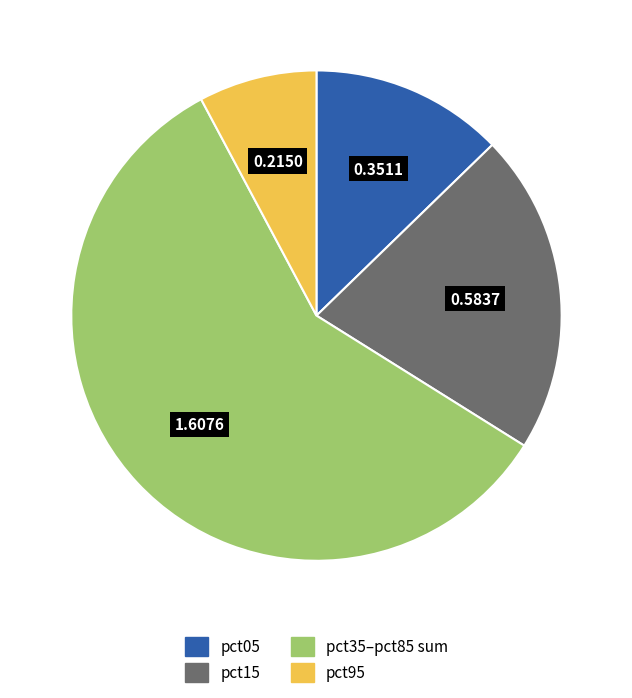

Is there a majority slice in this chart?

Yes